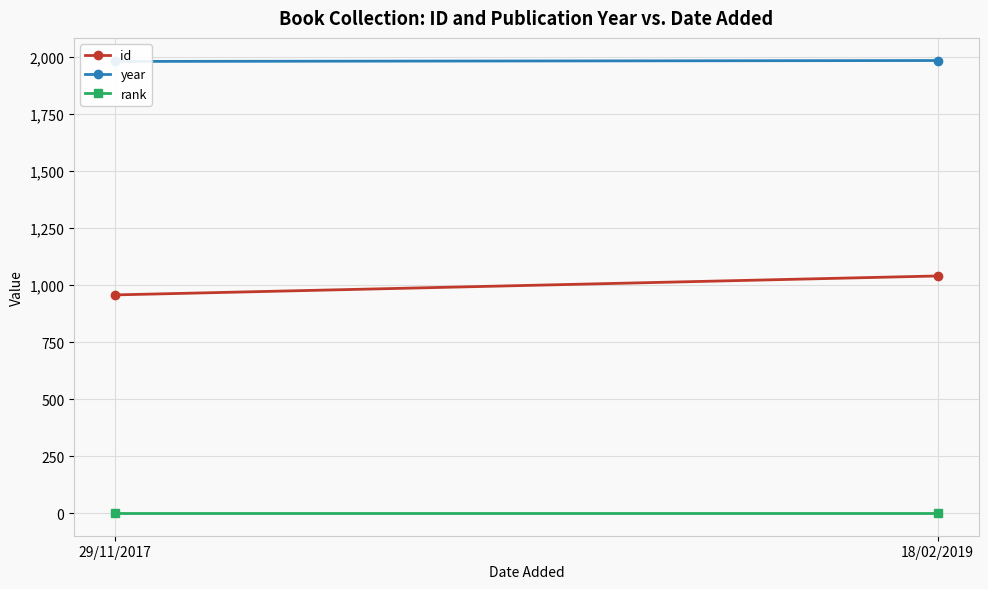

At which label is year closest to 1982?

29/11/2017